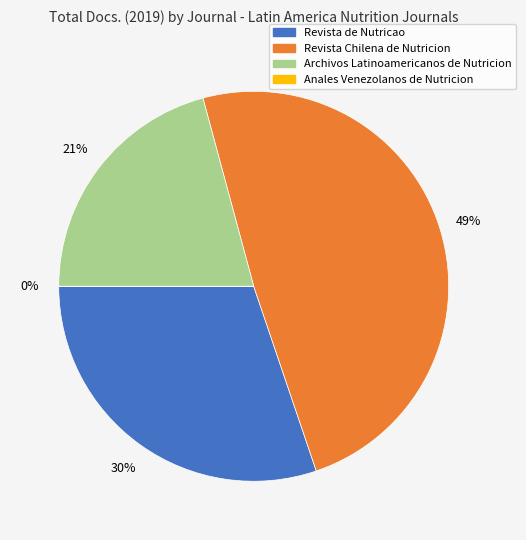

What is the ratio of the value at Revista Chilena de Nutricion to the value at Revista de Nutricao?

1.6